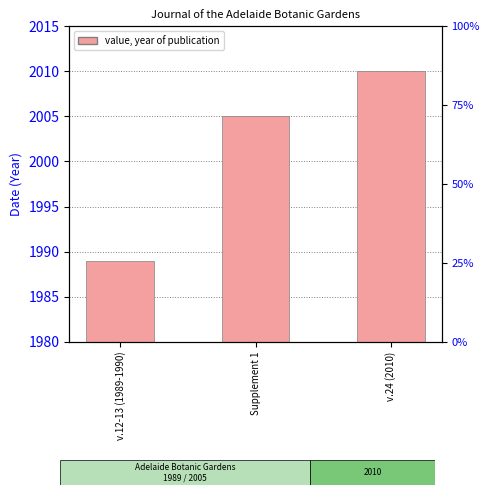

Where is the data nearest to the value 1999?

Supplement 1